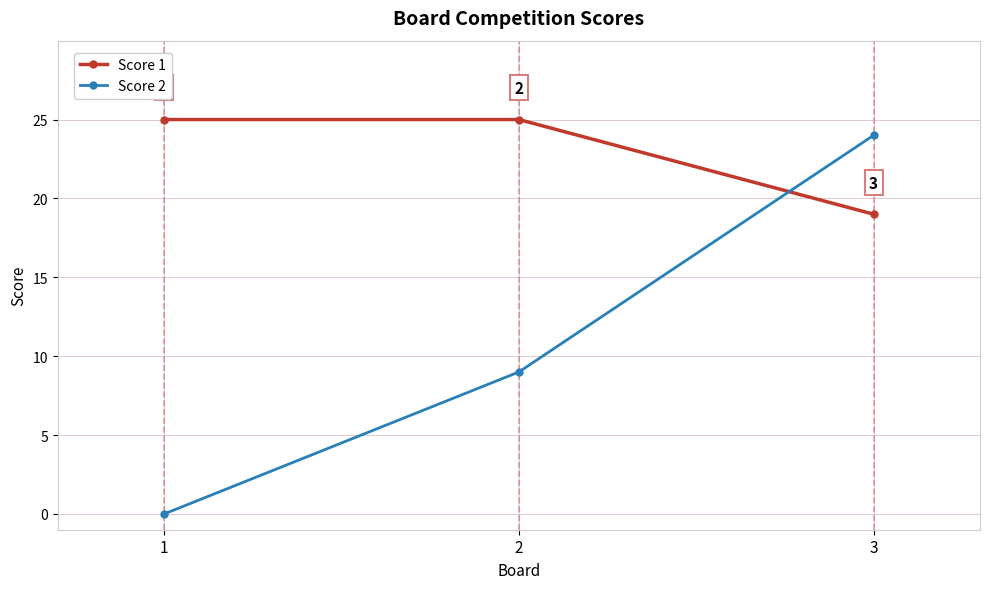

How many lines are shown in the chart?

2